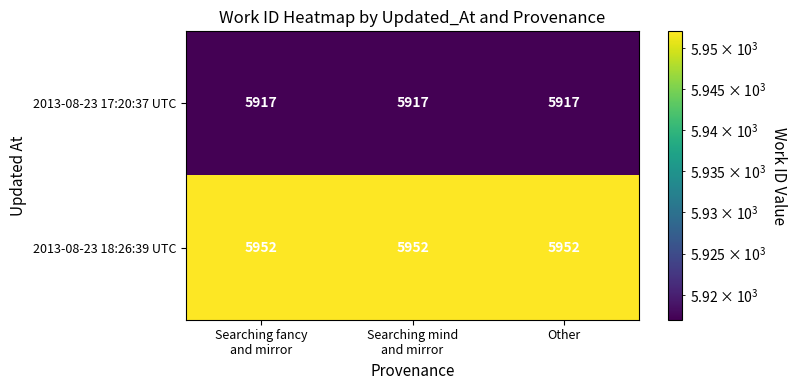

What is the average value of the 2013-08-23 17:20:37 UTC series?

5917